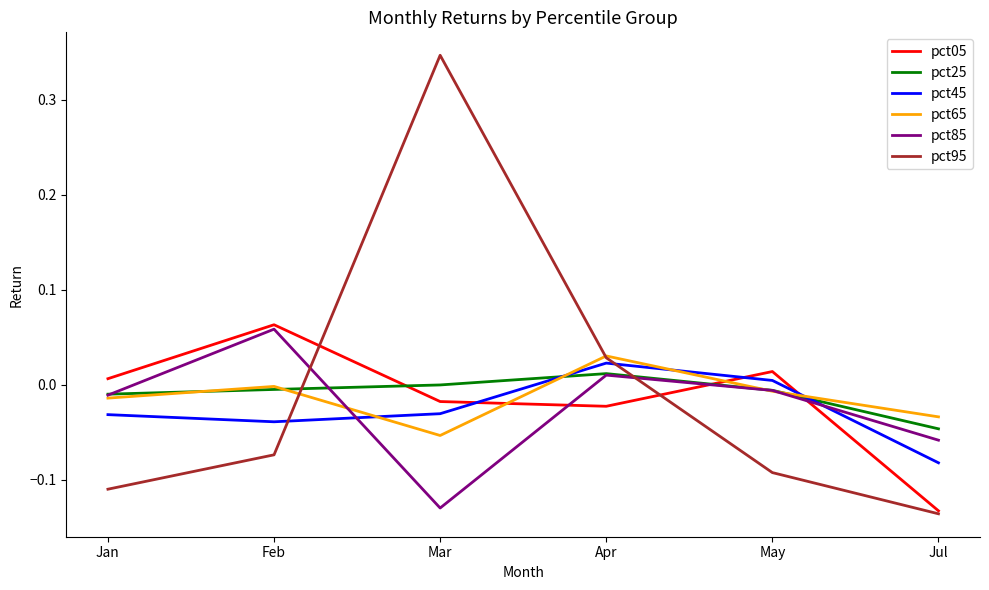

Which category has the lowest value in the pct65 series?

Mar